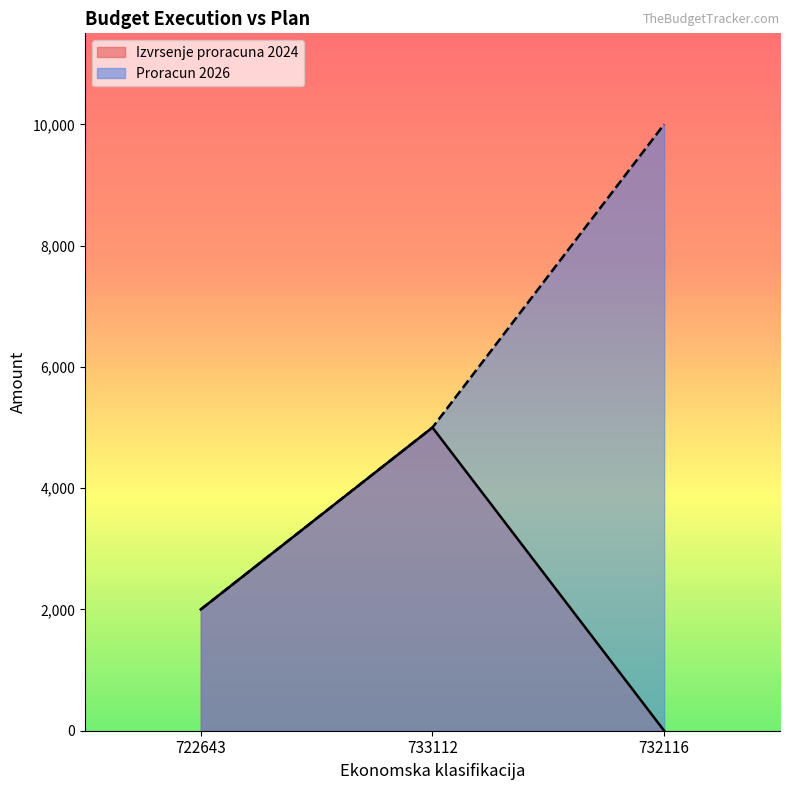

What is the total value across all series at 733112?

10000